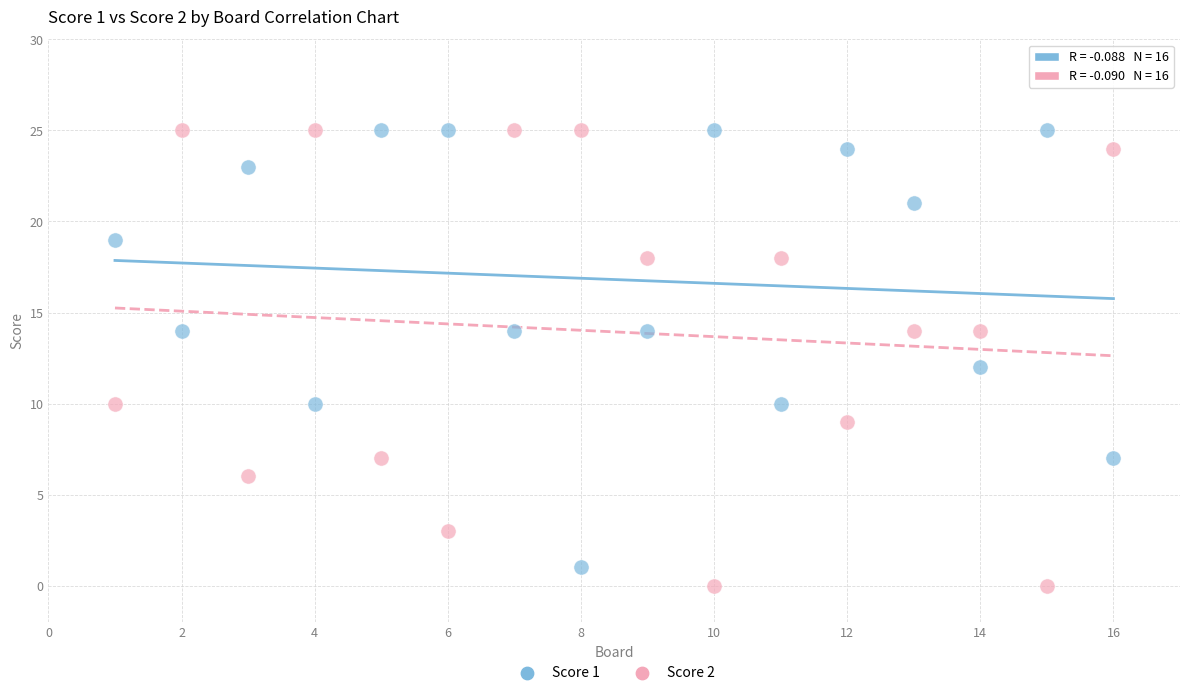

Across all data points, what is the range of X values (max minus min)?

15